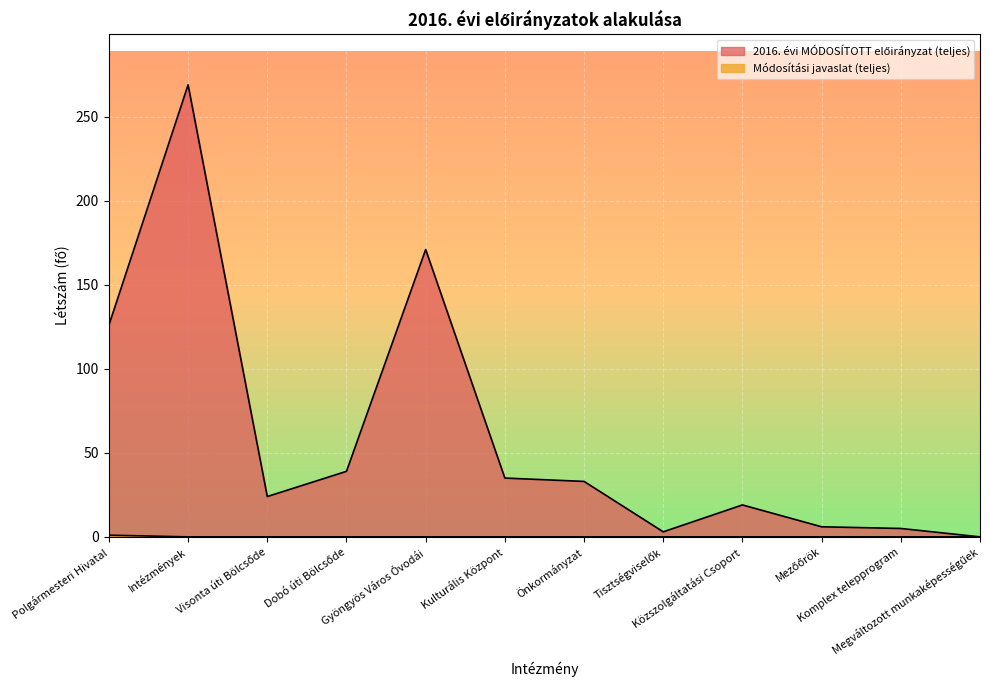

Where is the first local maximum for 2016. évi MÓDOSÍTOTT előirányzat (teljes)?

Intézmények